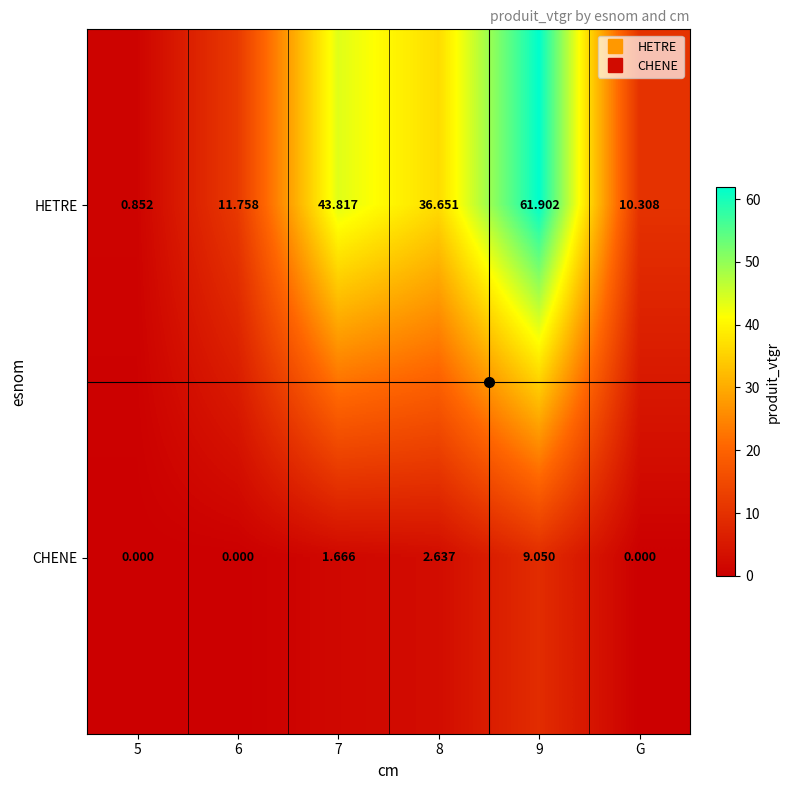

Between 7 and 9, which series saw the biggest shift?

HETRE